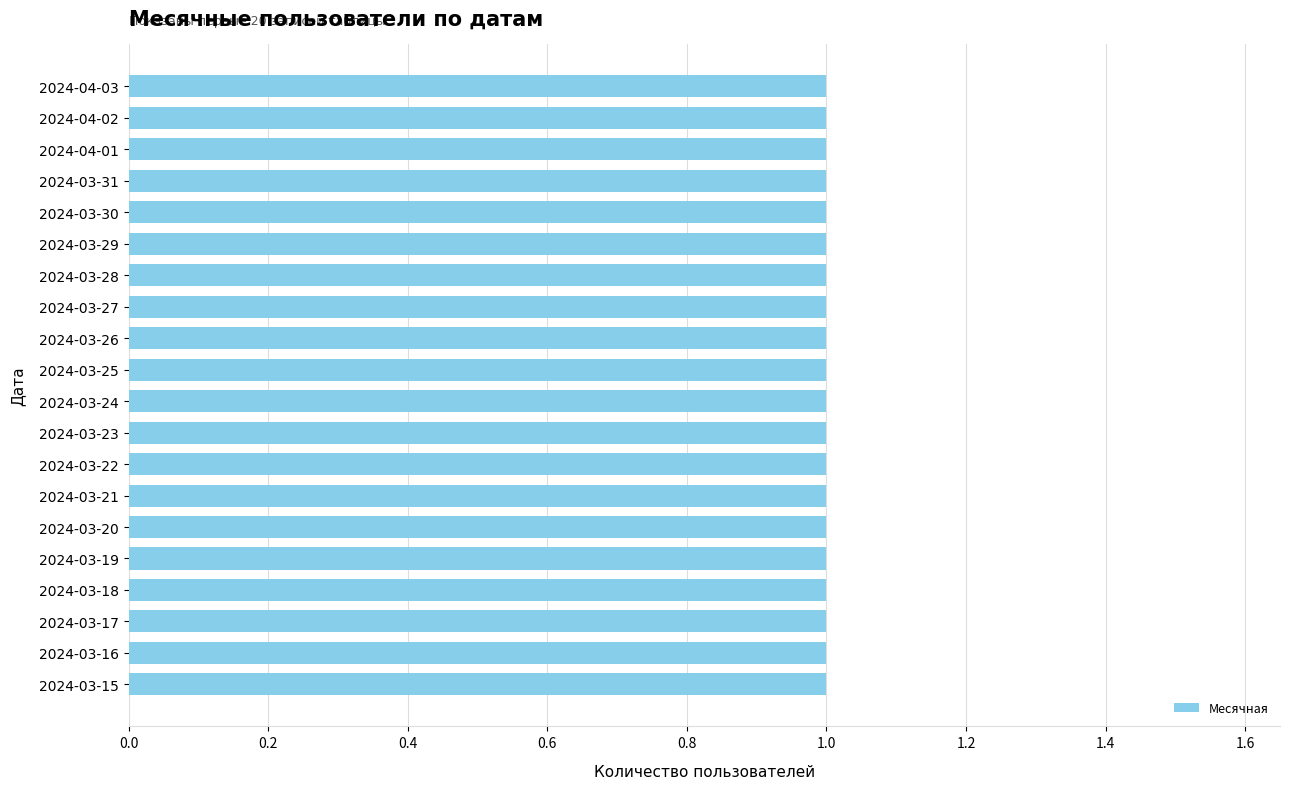

Reading left to right, what are all the values shown in this chart?

Месячная: 2024-04-03=1	2024-04-02=1	2024-04-01=1	2024-03-31=1	2024-03-30=1	2024-03-29=1	2024-03-28=1	2024-03-27=1	2024-03-26=1	2024-03-25=1	2024-03-24=1	2024-03-23=1	2024-03-22=1	2024-03-21=1	2024-03-20=1	2024-03-19=1	2024-03-18=1	2024-03-17=1	2024-03-16=1	2024-03-15=1
Недельная: 2024-04-03=0	2024-04-02=0	2024-04-01=0	2024-03-31=0	2024-03-30=0	2024-03-29=0	2024-03-28=0	2024-03-27=0	2024-03-26=0	2024-03-25=0	2024-03-24=0	2024-03-23=0	2024-03-22=0	2024-03-21=0	2024-03-20=0	2024-03-19=0	2024-03-18=0	2024-03-17=0	2024-03-16=0	2024-03-15=0
Новые: 2024-04-03=0	2024-04-02=0	2024-04-01=0	2024-03-31=0	2024-03-30=0	2024-03-29=0	2024-03-28=0	2024-03-27=0	2024-03-26=0	2024-03-25=0	2024-03-24=0	2024-03-23=0	2024-03-22=0	2024-03-21=0	2024-03-20=0	2024-03-19=0	2024-03-18=0	2024-03-17=0	2024-03-16=0	2024-03-15=0
Активные: 2024-04-03=0	2024-04-02=0	2024-04-01=0	2024-03-31=0	2024-03-30=0	2024-03-29=0	2024-03-28=0	2024-03-27=0	2024-03-26=0	2024-03-25=0	2024-03-24=0	2024-03-23=0	2024-03-22=0	2024-03-21=0	2024-03-20=0	2024-03-19=0	2024-03-18=0	2024-03-17=0	2024-03-16=0	2024-03-15=0
Ядро: 2024-04-03=0	2024-04-02=0	2024-04-01=0	2024-03-31=0	2024-03-30=0	2024-03-29=0	2024-03-28=0	2024-03-27=0	2024-03-26=0	2024-03-25=0	2024-03-24=0	2024-03-23=0	2024-03-22=0	2024-03-21=0	2024-03-20=0	2024-03-19=0	2024-03-18=0	2024-03-17=0	2024-03-16=0	2024-03-15=0